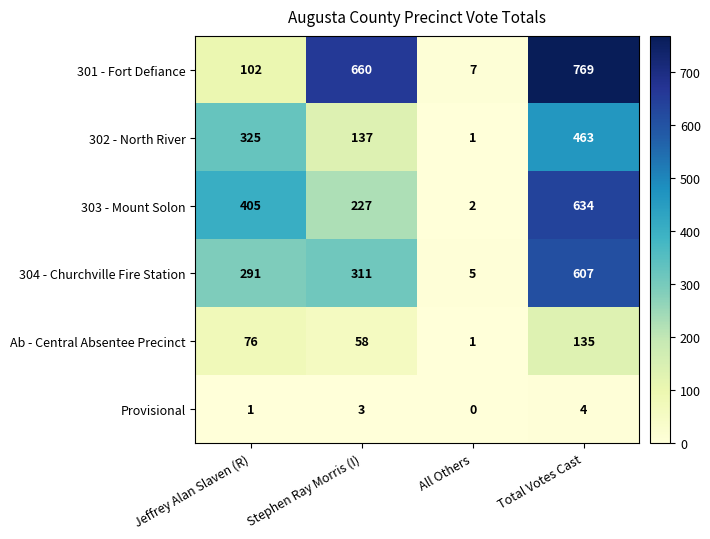

Rank the series by their maximum value, from lowest to highest.

Provisional, Ab - Central Absentee Precinct, 302 - North River, 304 - Churchville Fire Station, 303 - Mount Solon, 301 - Fort Defiance